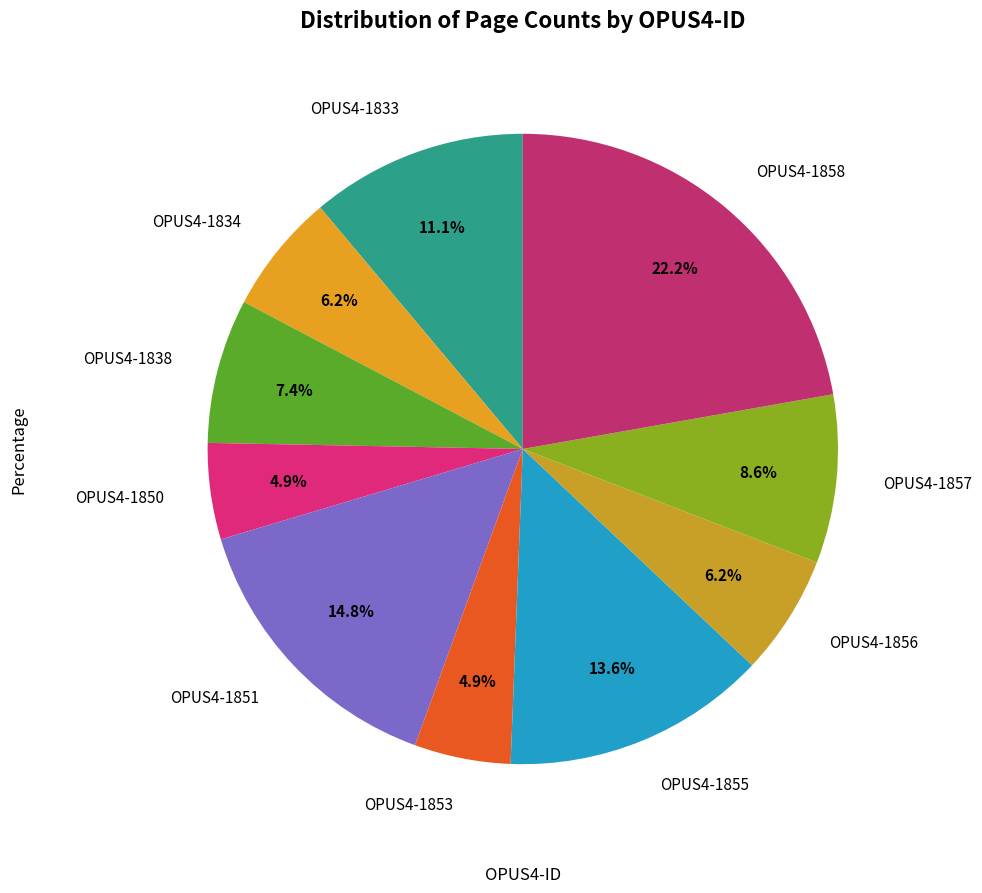

How many segments does this pie chart have?

10